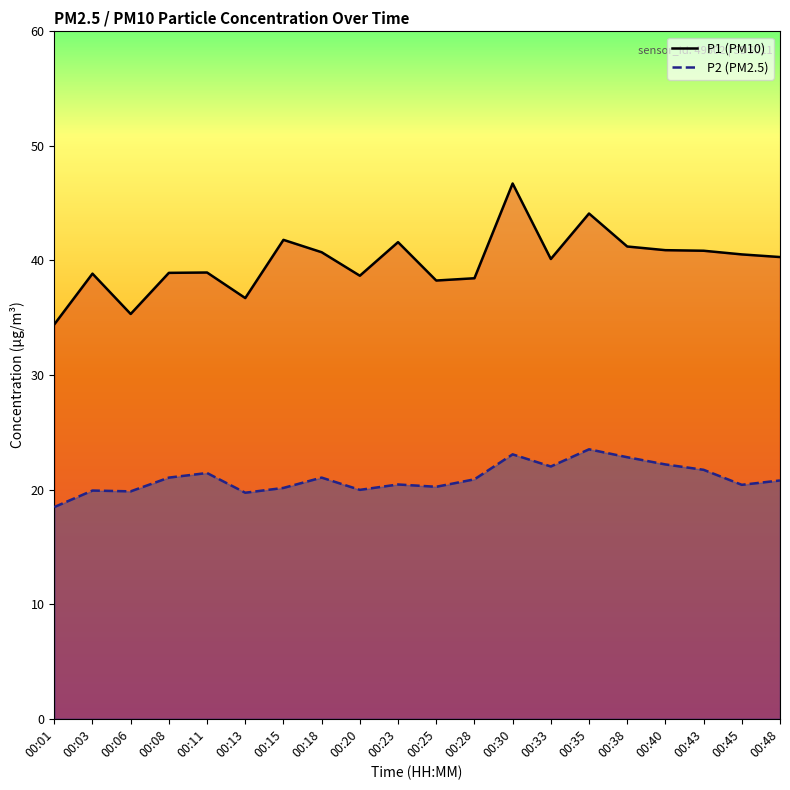

True or false: P2 (PM2.5) and P1 (PM10) cross at least once.

False